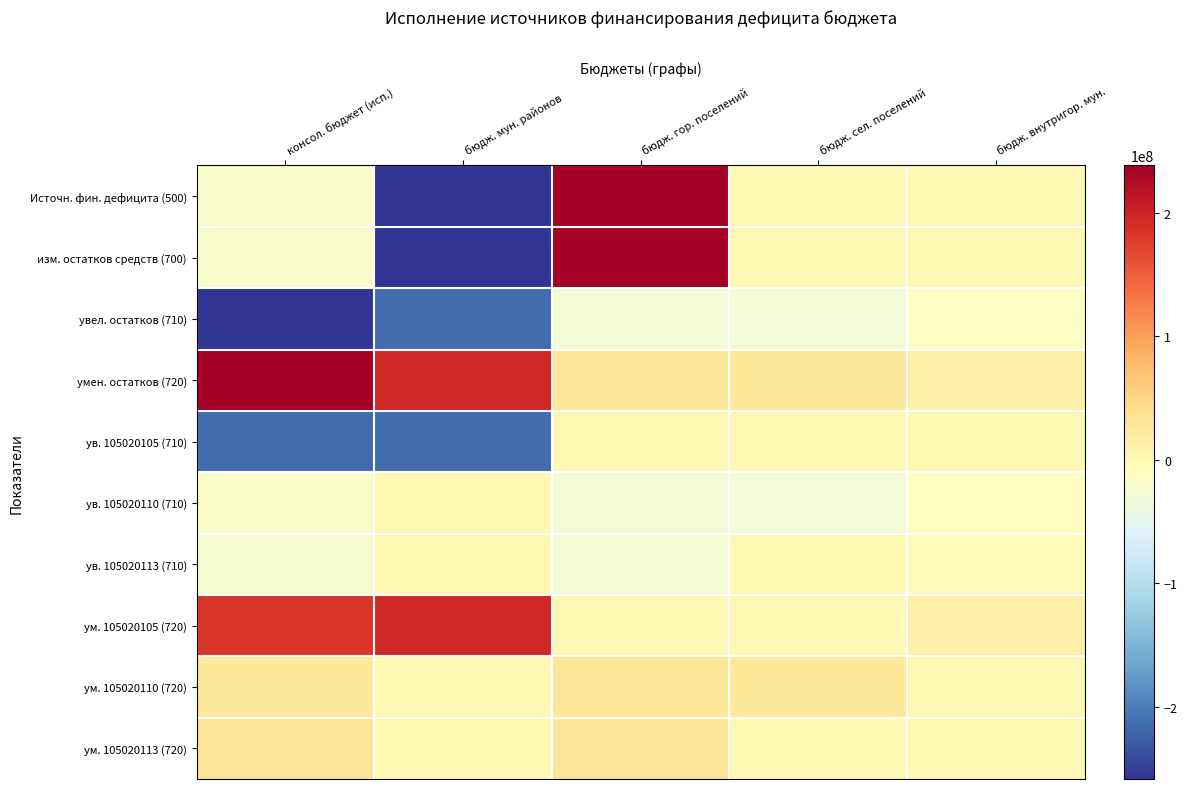

Reading left to right, extract all data points from this chart.

Источн. фин. дефицита (500): консол. бюджет (исп.)=-20066441.3	бюдж. мун. районов=-258439470.7	бюдж. гор. поселений=238373029.4	бюдж. сел. поселений=0.0	бюдж. внутригор. мун.=0.0
изм. остатков средств (700): консол. бюджет (исп.)=-20066441.3	бюдж. мун. районов=-258439470.7	бюдж. гор. поселений=238373029.4	бюдж. сел. поселений=0.0	бюдж. внутригор. мун.=0.0
увел. остатков (710): консол. бюджет (исп.)=-258439470.7	бюдж. мун. районов=-214746616.9	бюдж. гор. поселений=-28132750.1	бюдж. сел. поселений=-29740073.6	бюдж. внутригор. мун.=-14179970.0
умен. остатков (720): консол. бюджет (исп.)=238373029.4	бюдж. мун. районов=196832223.6	бюдж. гор. поселений=28950942.0	бюдж. сел. поселений=26769833.9	бюдж. внутригор. мун.=14179970.0
ув. 105020105 (710): консол. бюджет (исп.)=-214646436.9	бюдж. мун. районов=-214746616.9	бюдж. гор. поселений=0.0	бюдж. сел. поселений=0.0	бюдж. внутригор. мун.=-100180.0
ув. 105020110 (710): консол. бюджет (исп.)=-18269633.6	бюдж. мун. районов=0.0	бюдж. гор. поселений=-28132750.1	бюдж. сел. поселений=-29740073.6	бюдж. внутригор. мун.=-11470440.0
ув. 105020113 (710): консол. бюджет (исп.)=-25523400.1	бюдж. мун. районов=0.0	бюдж. гор. поселений=-28132750.1	бюдж. сел. поселений=0.0	бюдж. внутригор. мун.=-2609350.0
ум. 105020105 (720): консол. бюджет (исп.)=182752433.6	бюдж. мун. районов=196832223.6	бюдж. гор. поселений=0.0	бюдж. сел. поселений=0.0	бюдж. внутригор. мун.=14079790.0
ум. 105020110 (720): консол. бюджет (исп.)=26695653.9	бюдж. мун. районов=0.0	бюдж. гор. поселений=28950942.0	бюдж. сел. поселений=26769833.9	бюдж. внутригор. мун.=74180.0
ум. 105020113 (720): консол. бюджет (исп.)=28924942.0	бюдж. мун. районов=0.0	бюдж. гор. поселений=28950942.0	бюдж. сел. поселений=0.0	бюдж. внутригор. мун.=26000.0